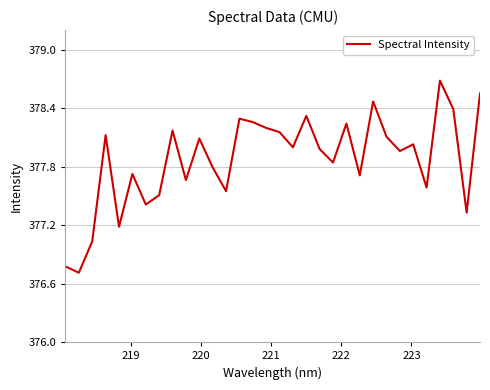

How many interior local valleys (lower than both neighbors) does the data have?

11